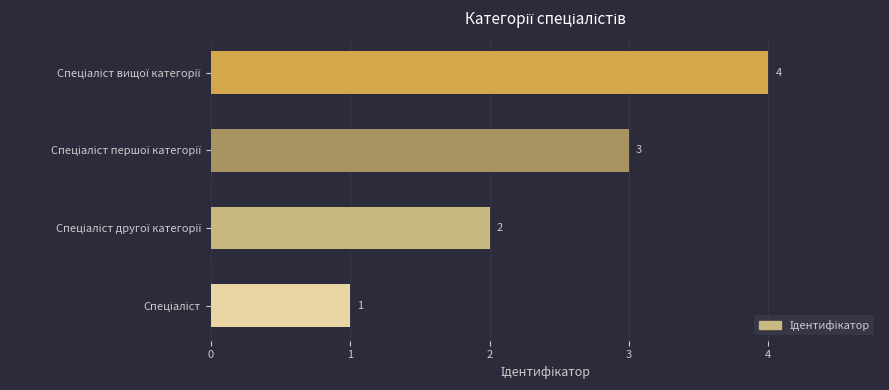

Count the values in the range 2 to 4.

3